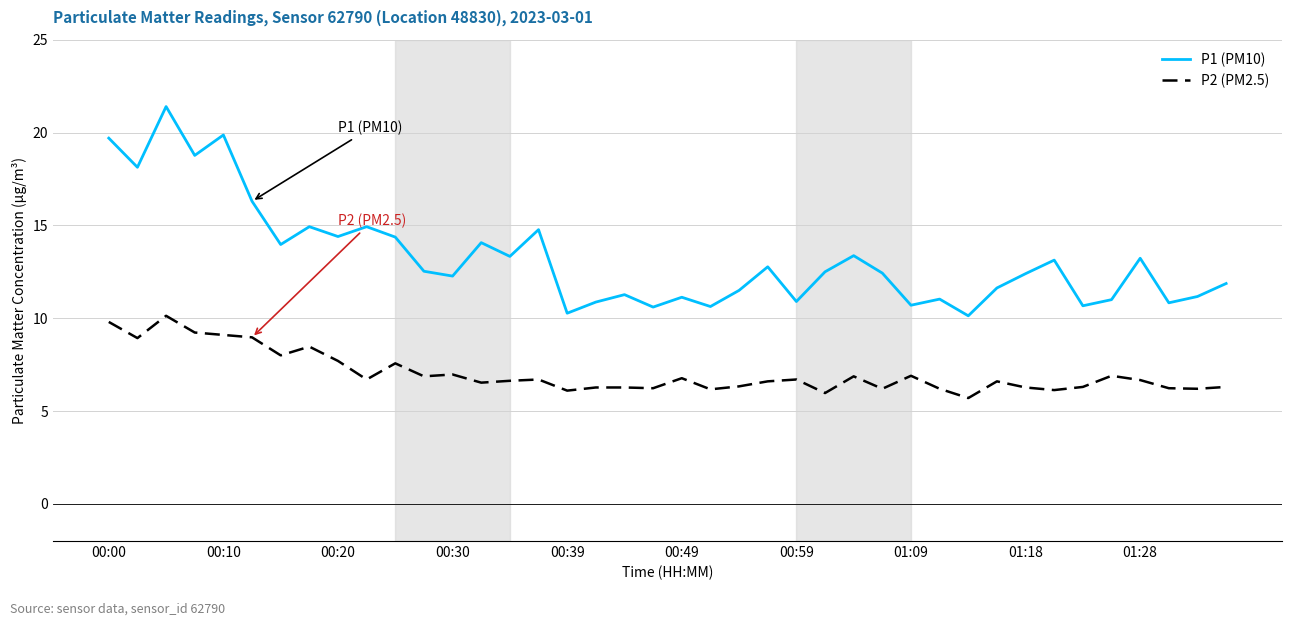

True or false: P2 (PM2.5) and P1 (PM10) cross at least once.

False